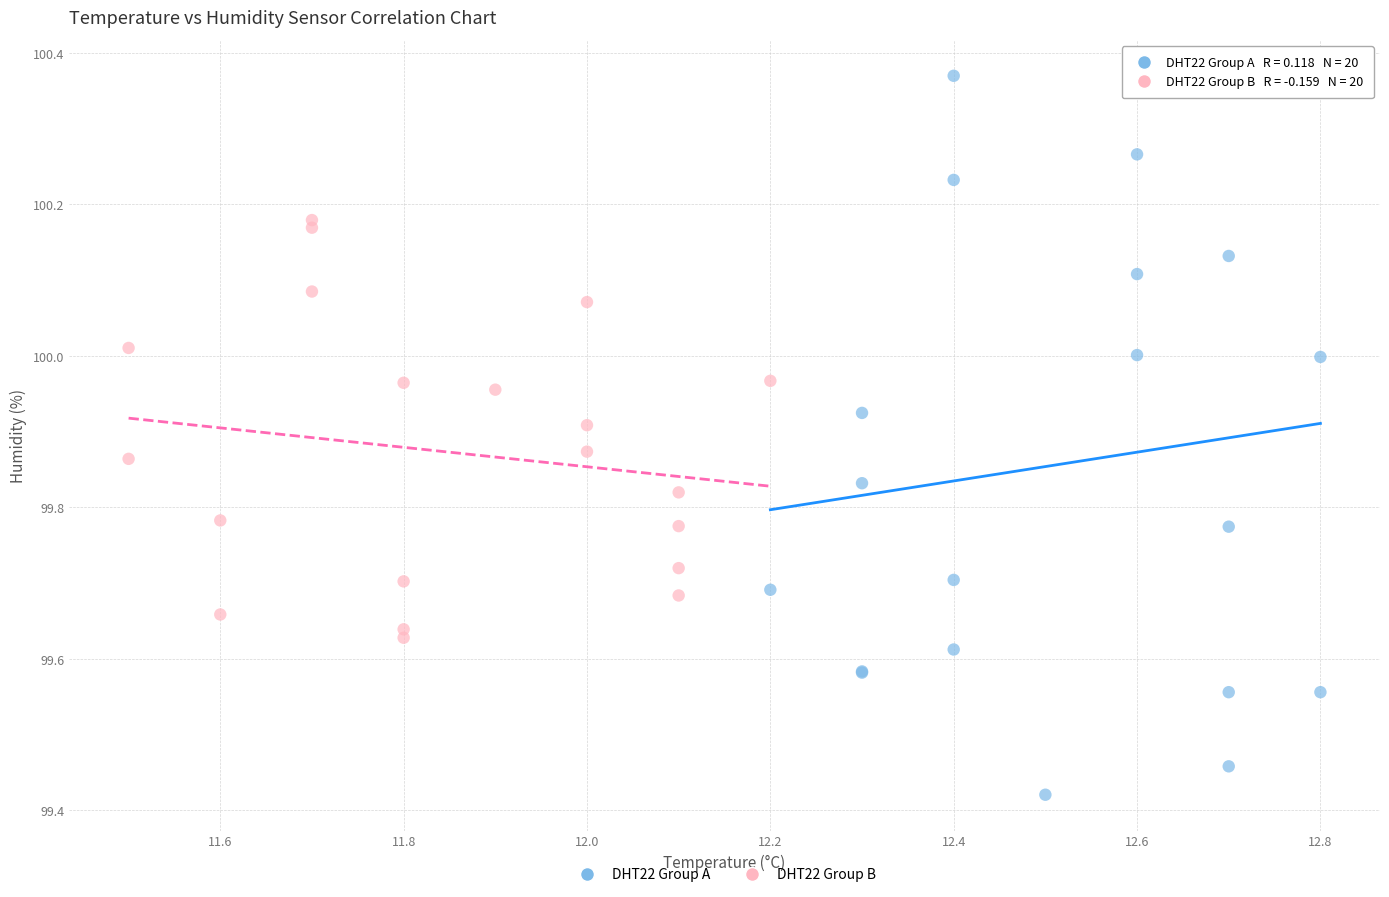

Which series contains the highest Y value?

DHT22 Group A